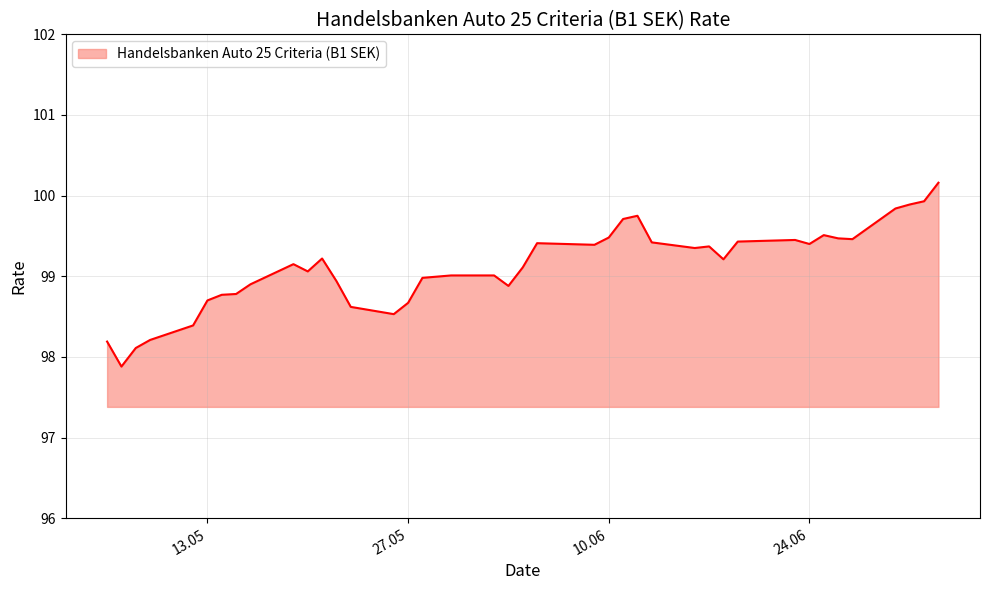

What is the difference between the maximum and minimum values?

2.3